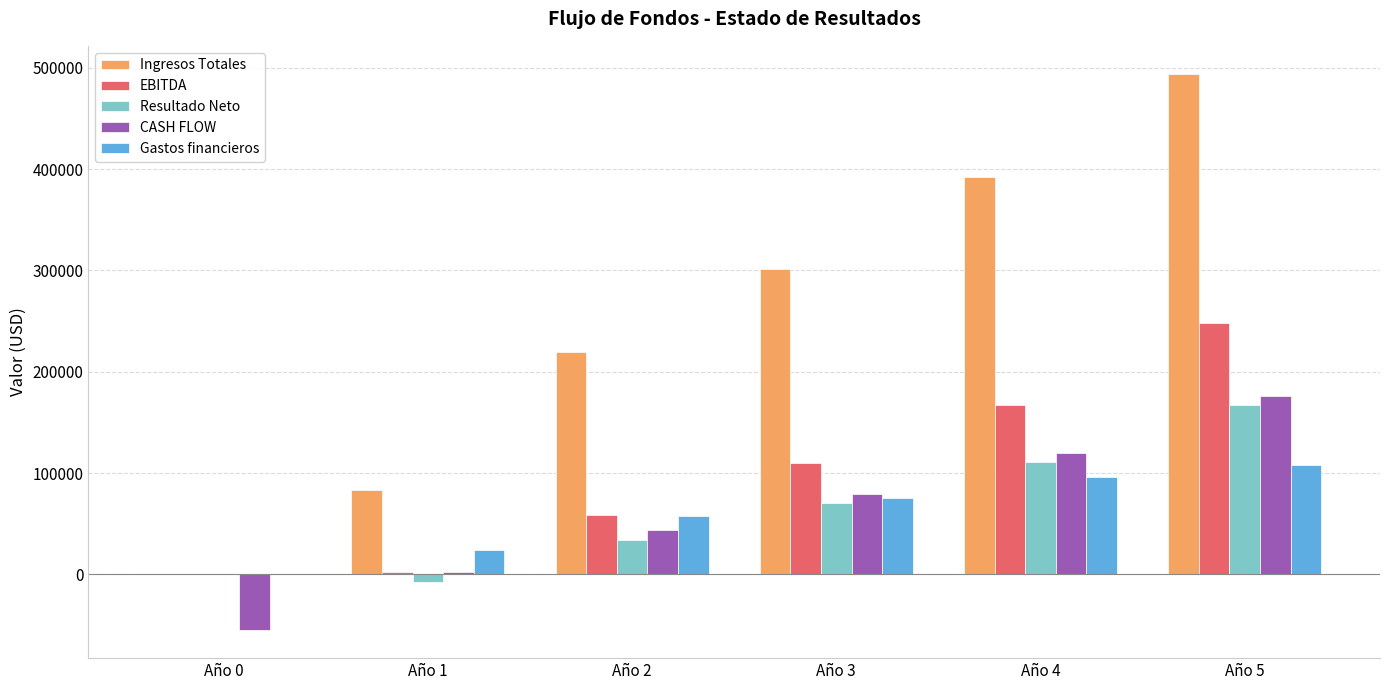

At which label does Ingresos Totales first exceed 301684?

Año 3